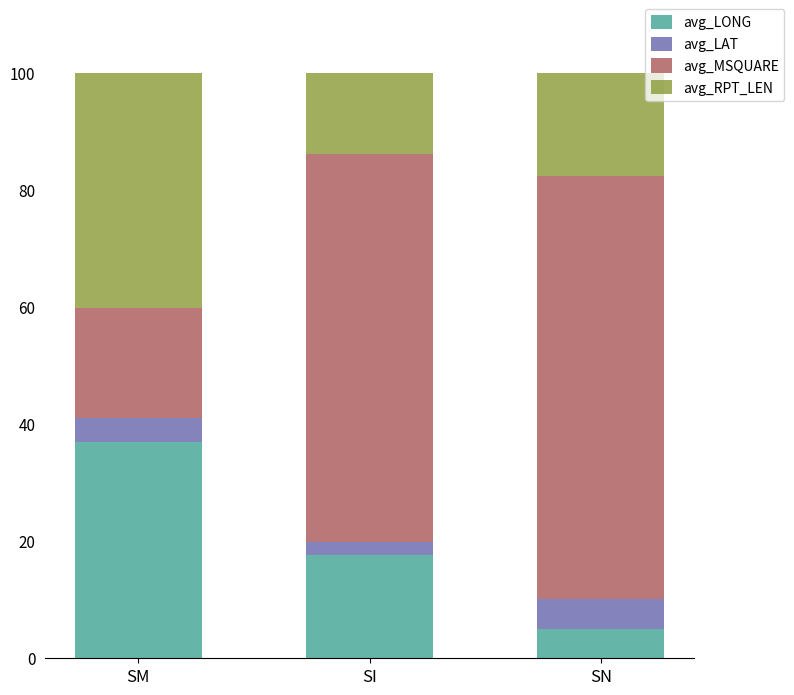

Which category has the lowest value in the avg_LONG series?

SN